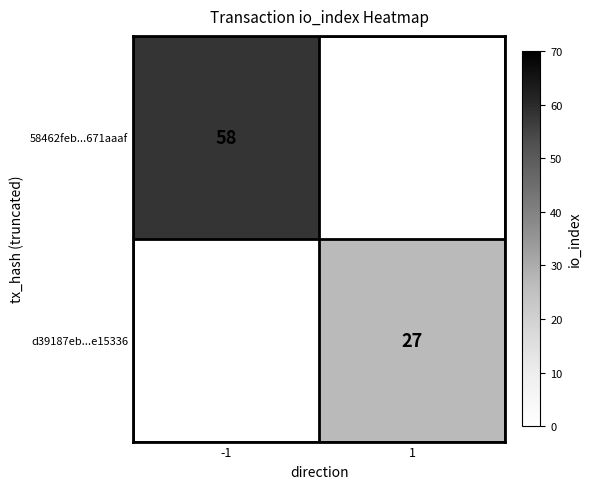

The value of d39187eb...e15336 at 1 is 9. True or false?

False